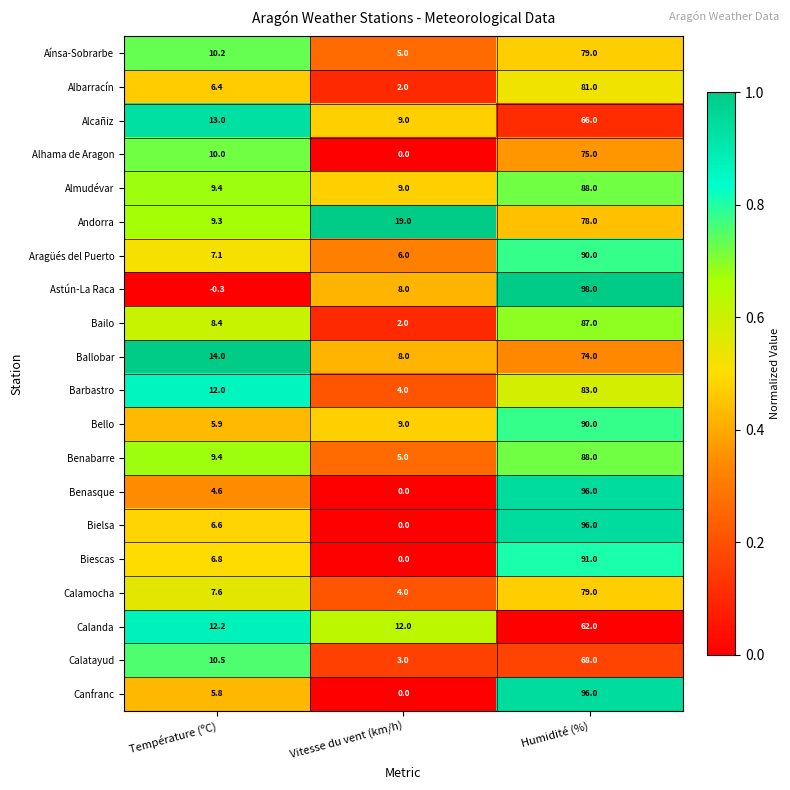

Which series changed the most between Température (ºC) and Humidité (%)?

Astún-La Raca